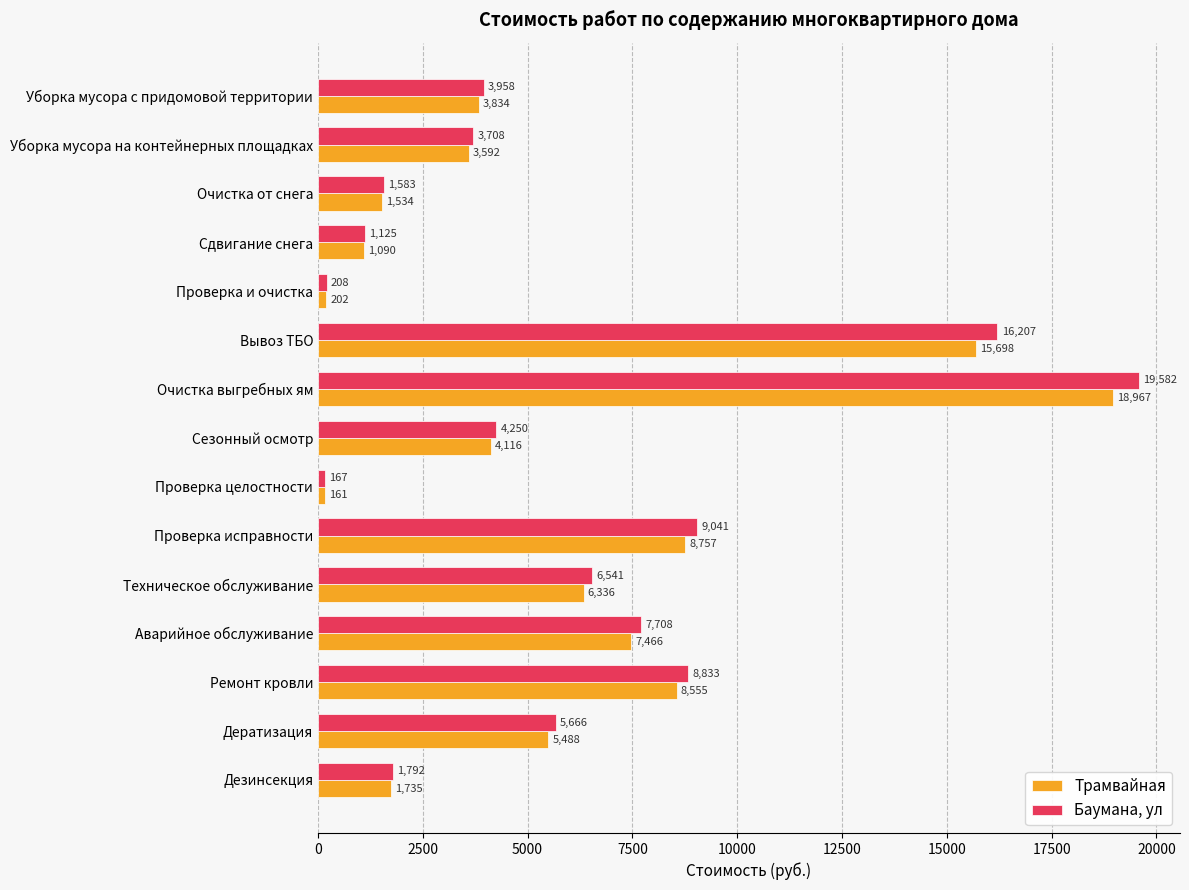

Where is Баумана, ул nearest to the value 9874?

Проверка исправности